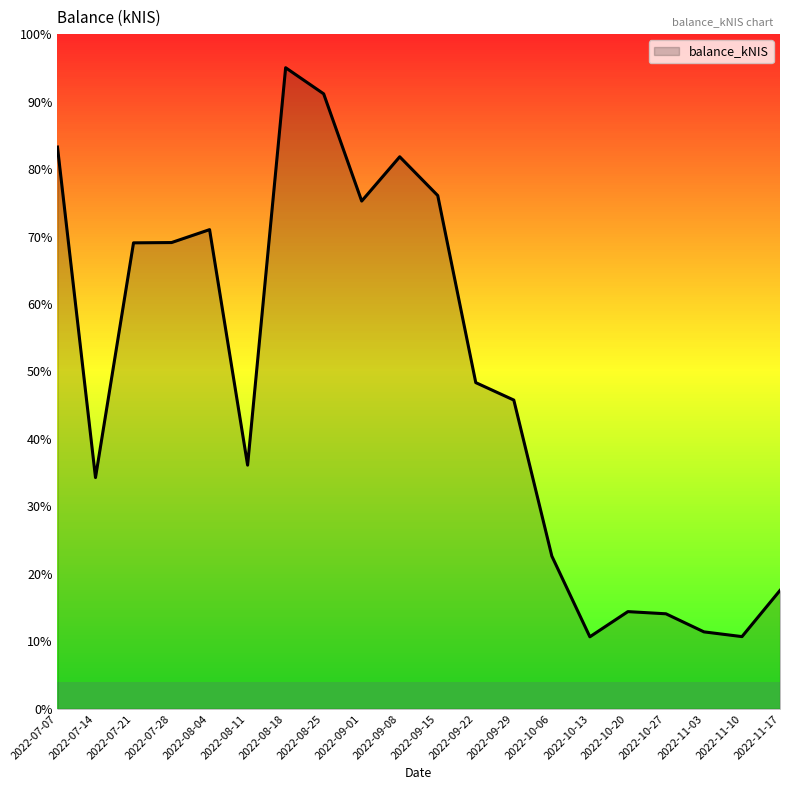

Does the chart have visible grid lines?

No